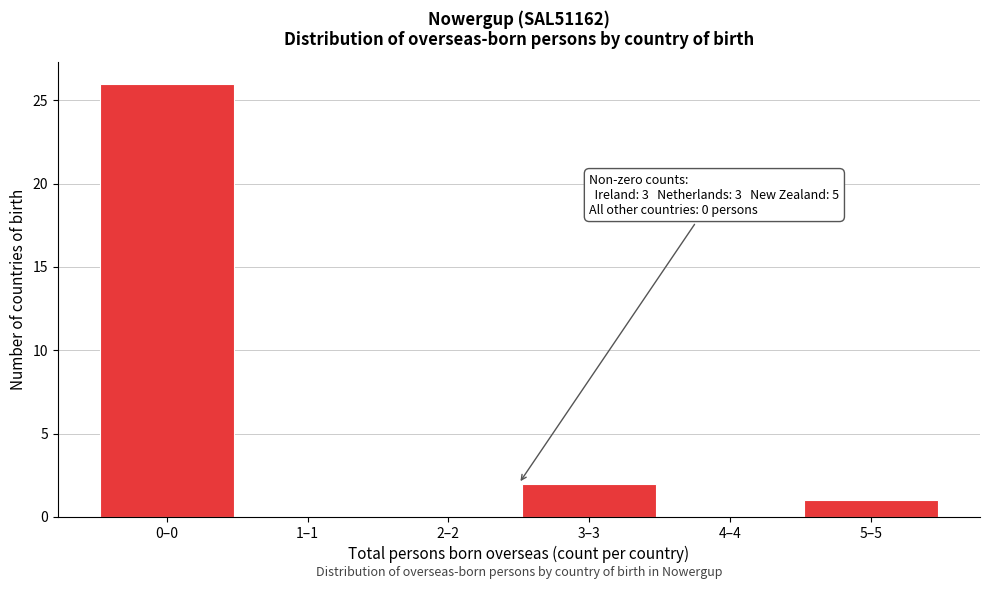

Reading left to right, transcribe all the data shown in this chart.

0–0=26	1–1=0	2–2=0	3–3=2	4–4=0	5–5=1